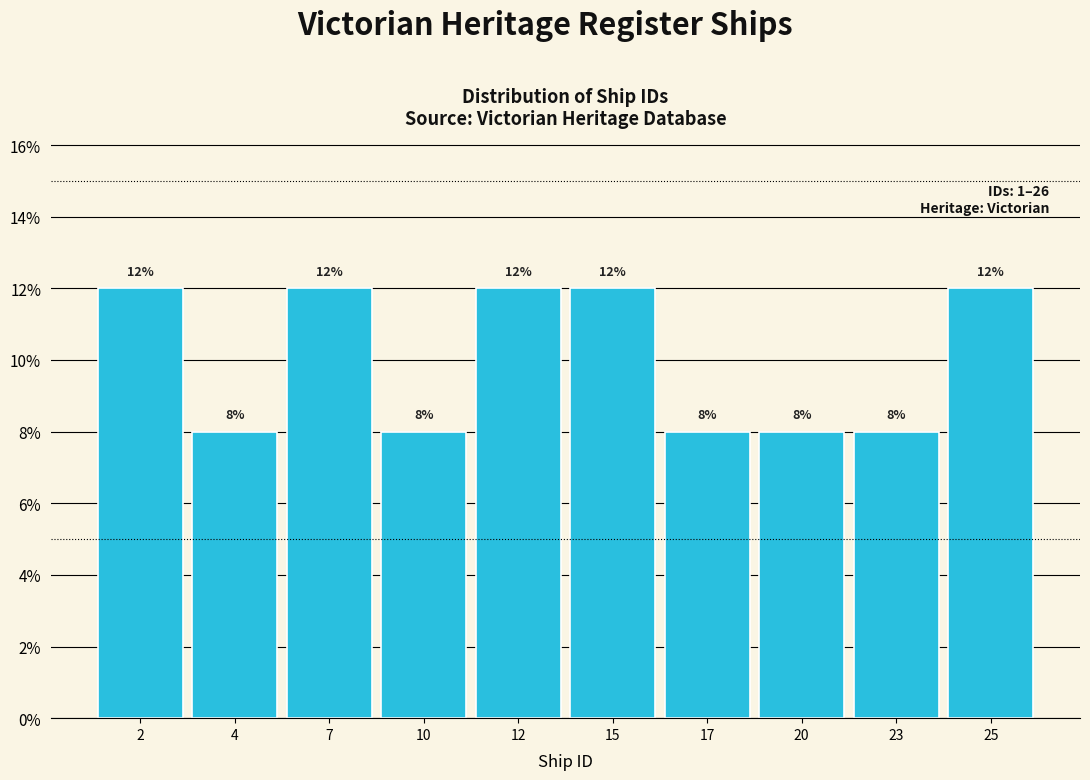

Reading left to right, transcribe all the data shown in this chart.

12	8	12	8	12	12	8	8	8	12